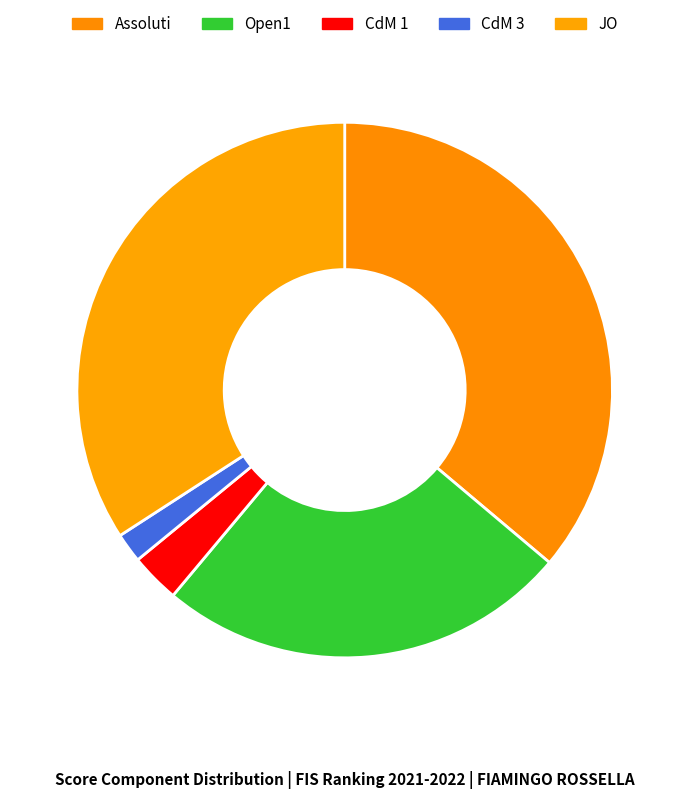

Combined, do JO and Open1 account for over 50%?

Yes